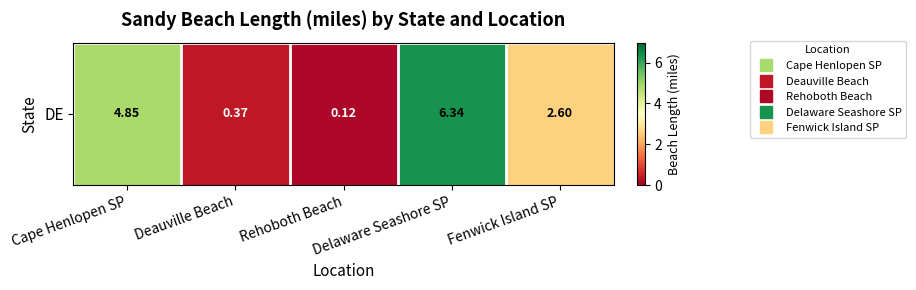

Between Deauville Beach and Fenwick Island SP, which is larger?

Fenwick Island SP